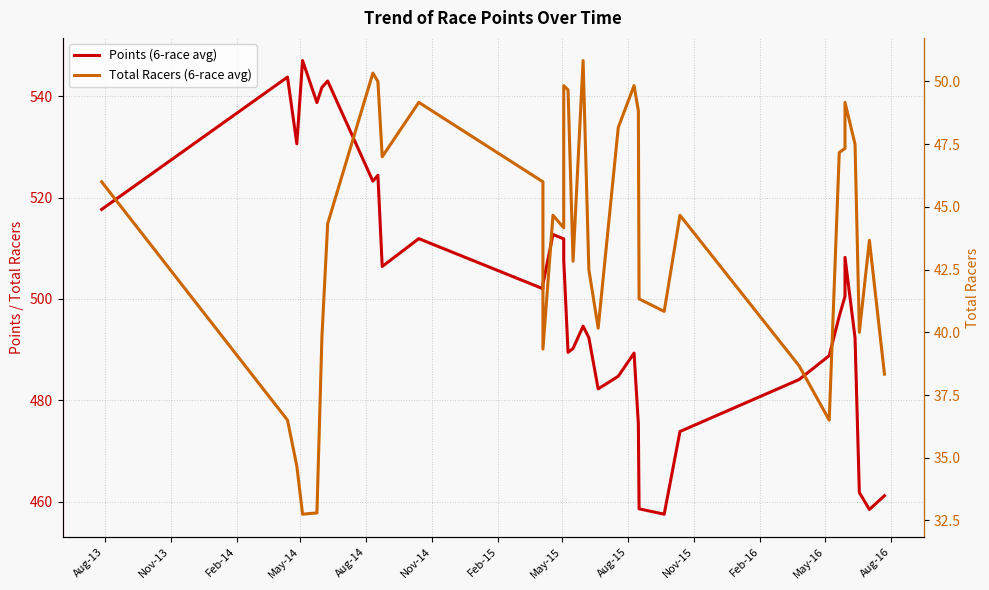

What are all the series names shown in the legend?

Points (6-race avg), Total Racers (6-race avg)